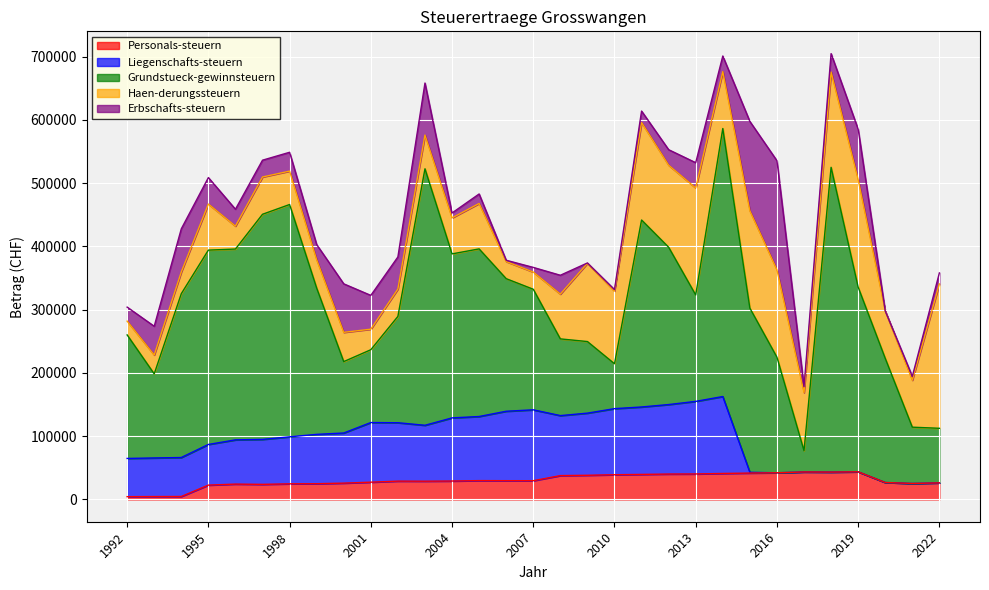

Is the value of Liegenschafts-steuern at 2020 greater than the value of Personals-steuern at 1993?

No